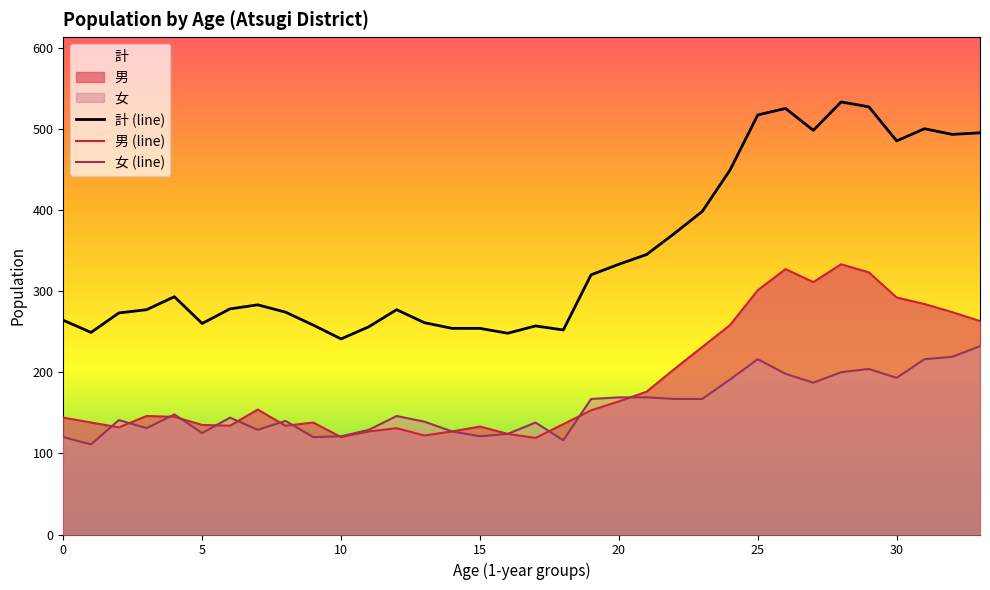

What is the difference between the 男 (line) values at 19 and 13?

31